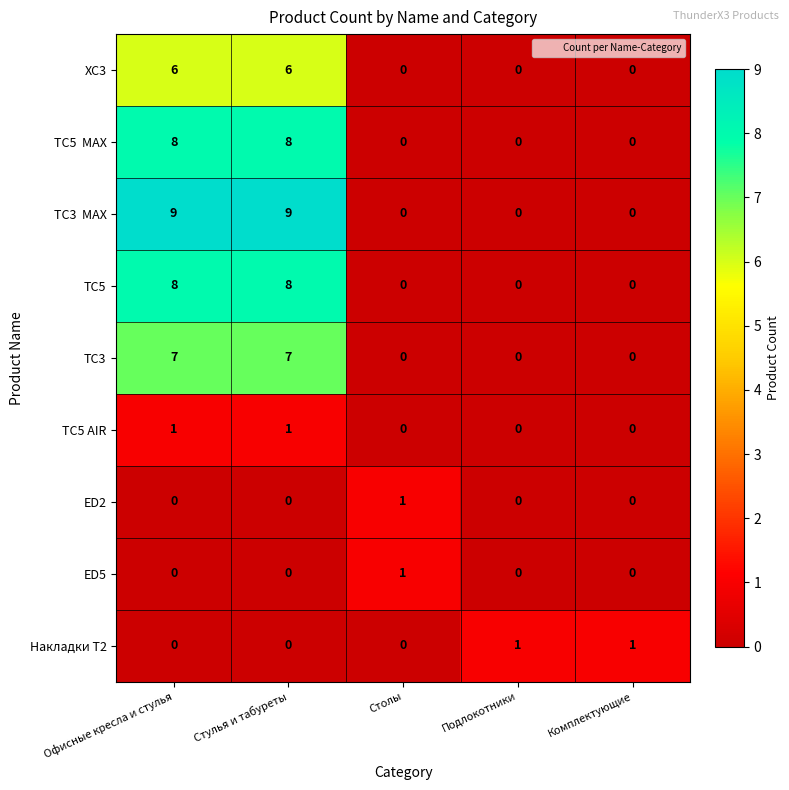

What is the difference between the second highest and second lowest values in the TC3 series?

7